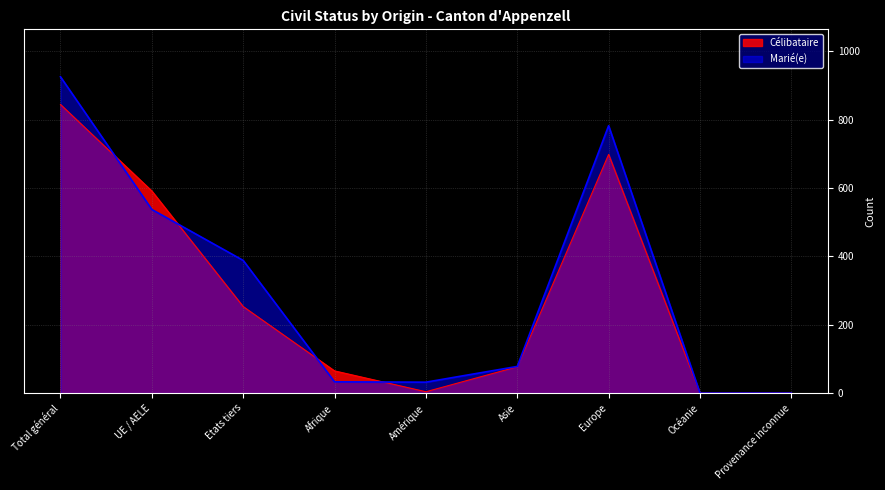

What is the label of the 4th point from the right?

Asie